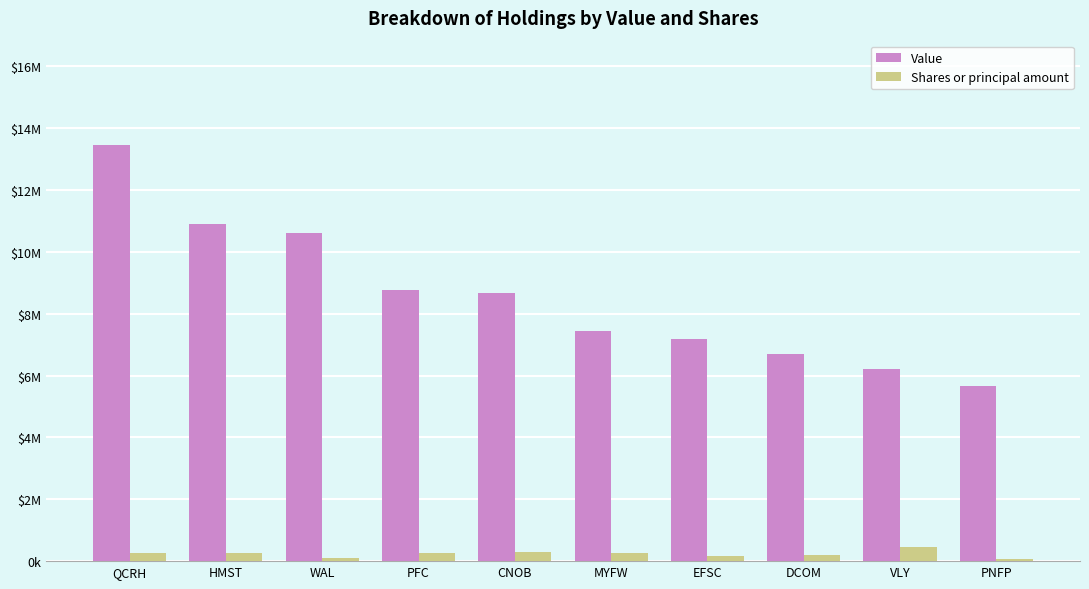

At how many categories does at least one series exceed 8557084?

5